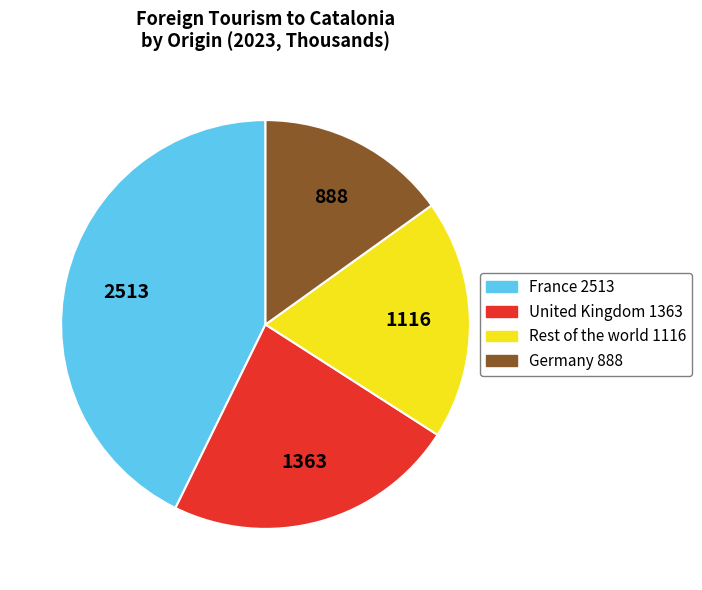

How many slices are in this pie chart?

4